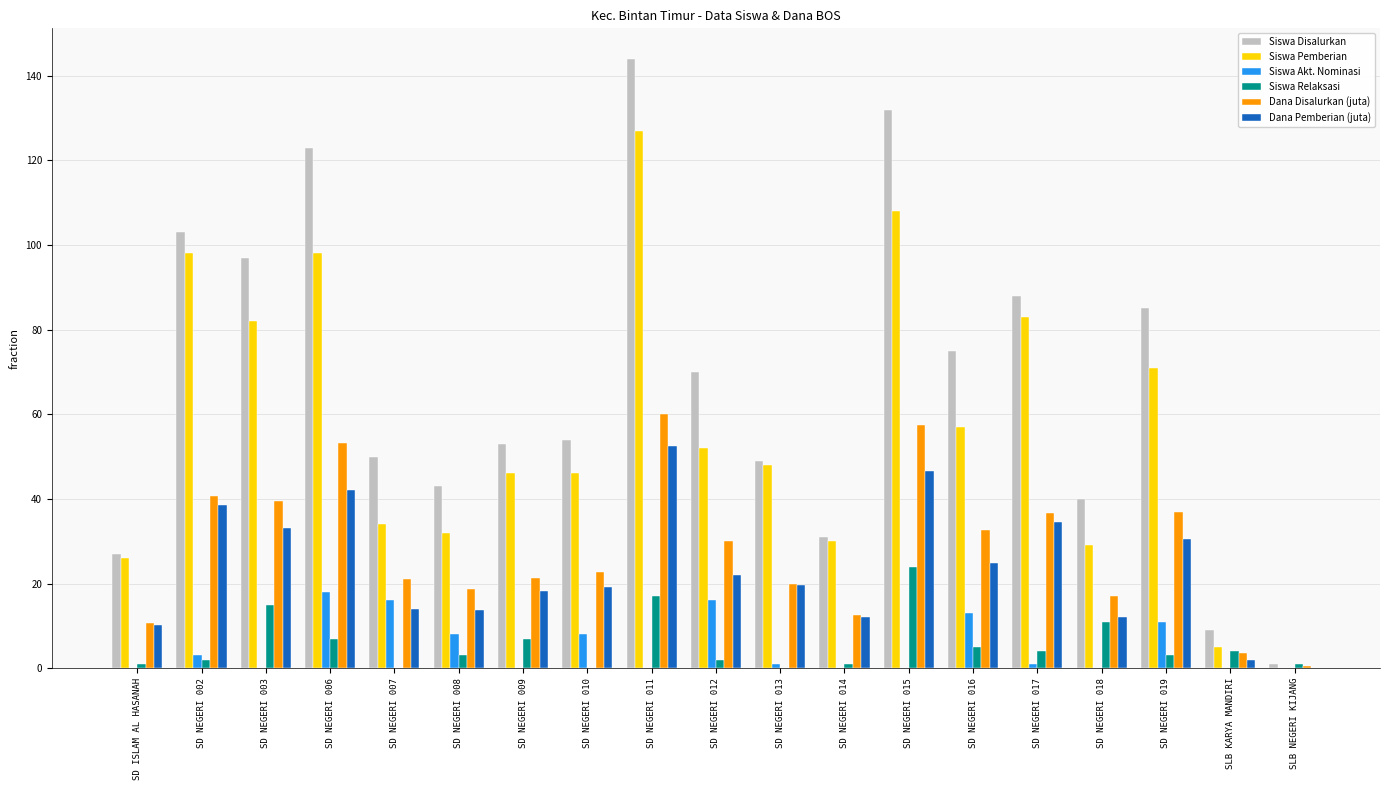

What are all the series names shown in the legend?

Siswa Disalurkan, Siswa Pemberian, Siswa Akt. Nominasi, Siswa Relaksasi, Dana Disalurkan (juta), Dana Pemberian (juta)